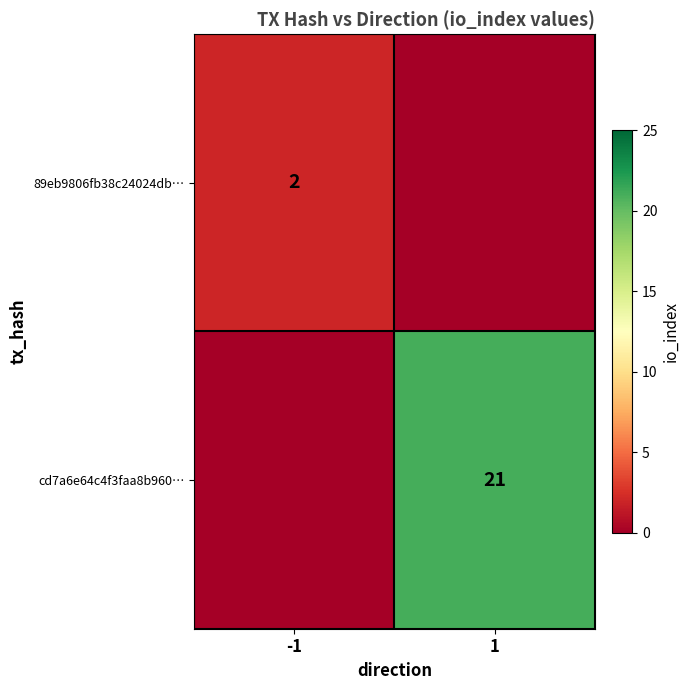

Which has a higher value, 1 or -1?

-1